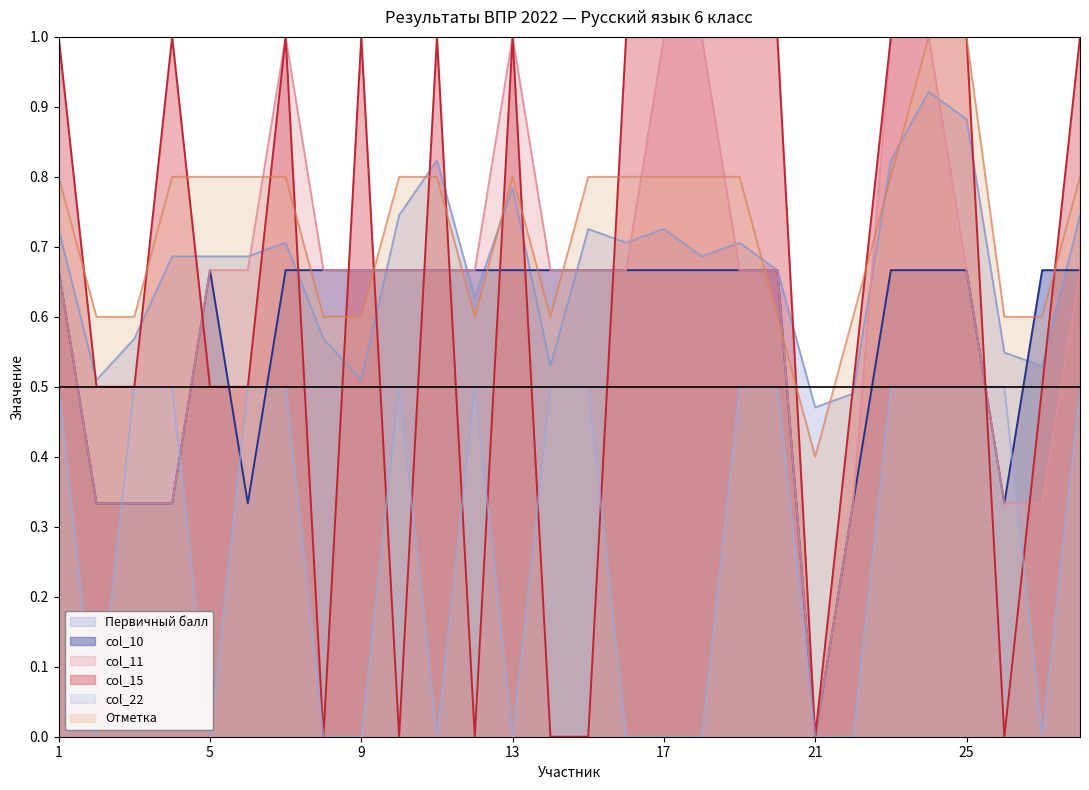

Which series changed the most between 3 and 6?

col_11